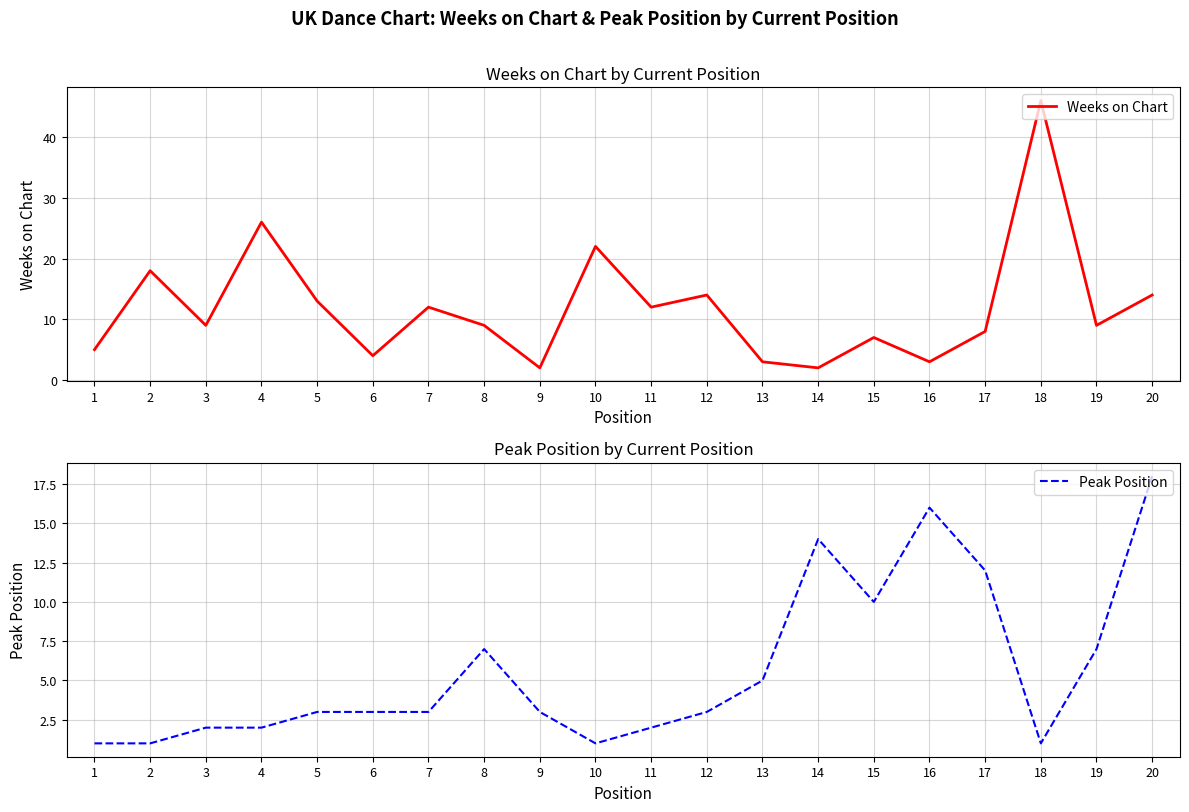

What is the average value of the Weeks on Chart series?

12